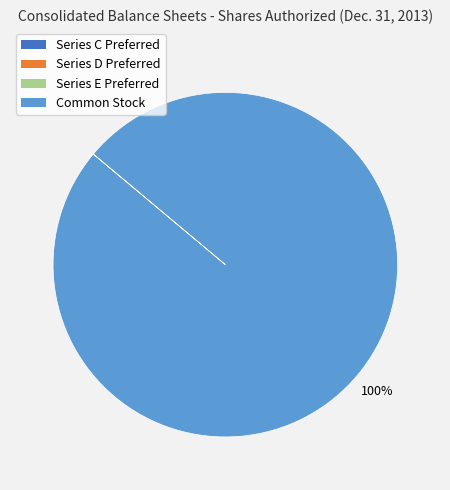

To the nearest percent, what is the average slice percentage?

25%